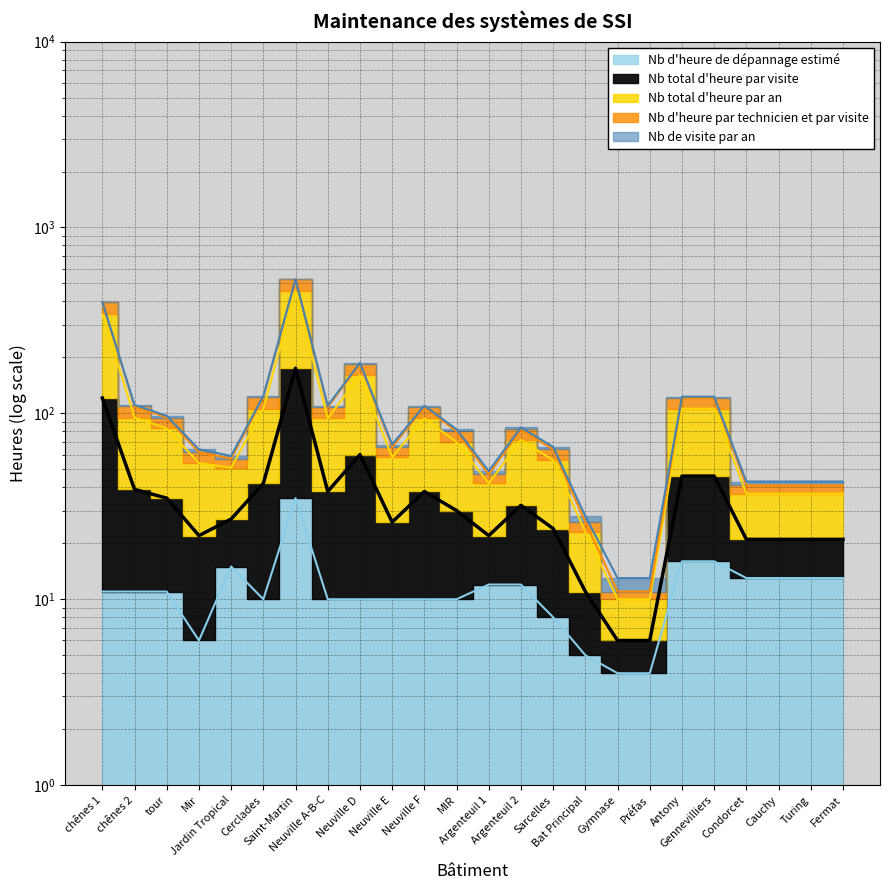

Does the chart have visible grid lines?

Yes